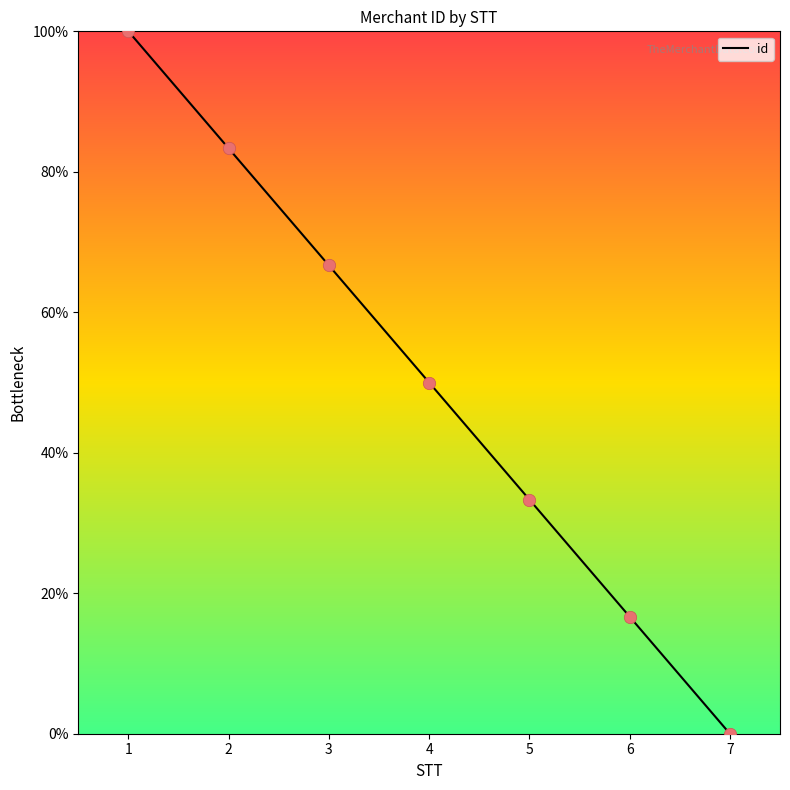

What is the ratio of the value at 6 to the value at 4?

0.3